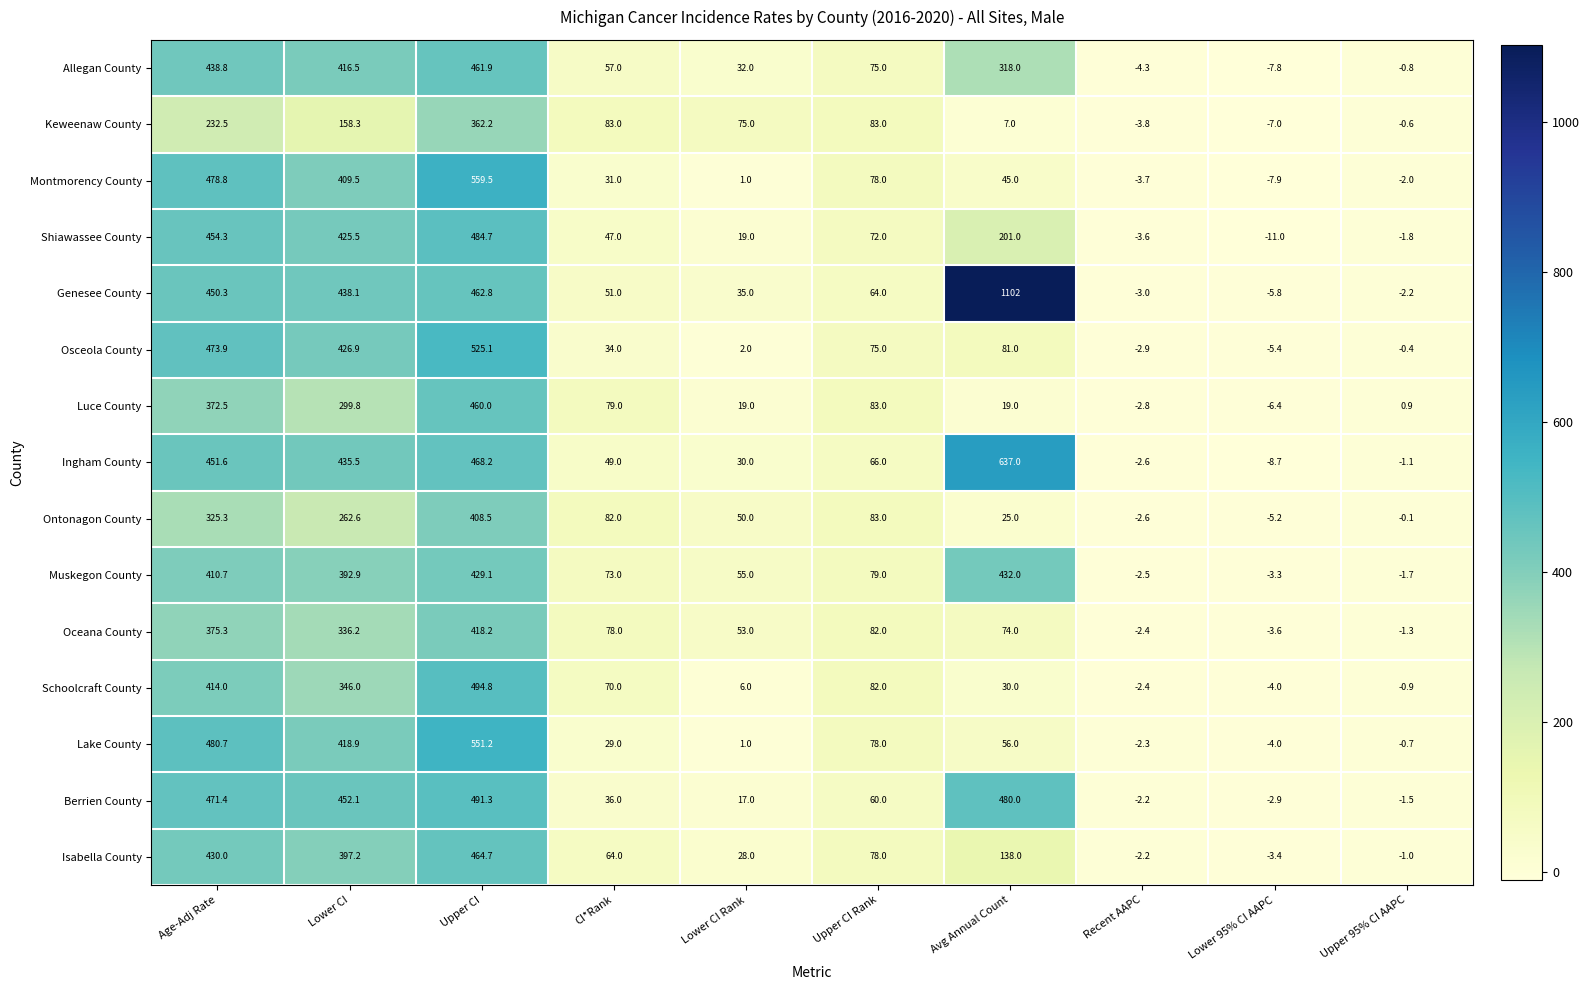

What is the average value of the Montmorency County series?

158.9